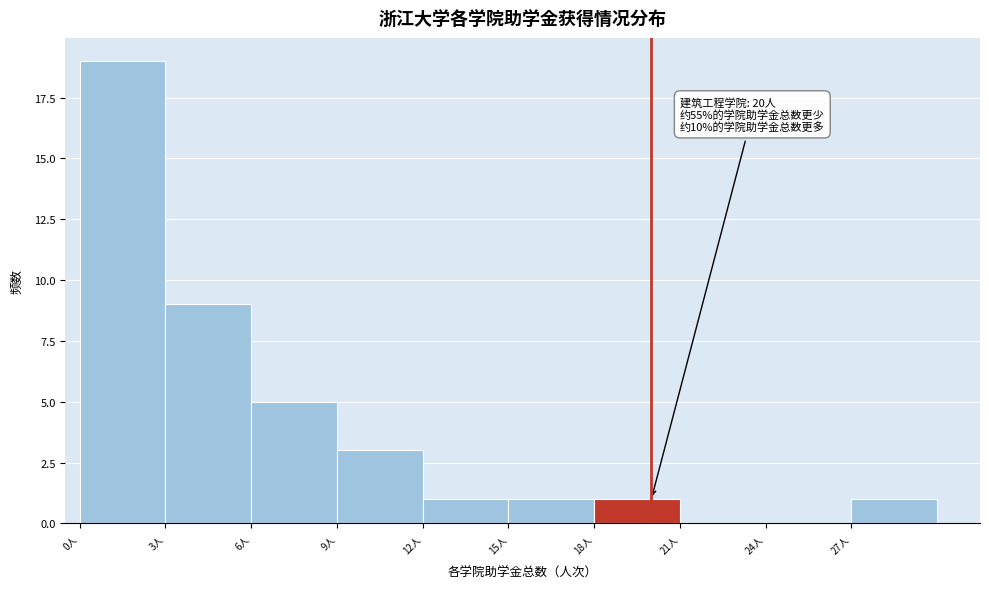

Over which range of the x-axis is the bar tallest?

0 to 3